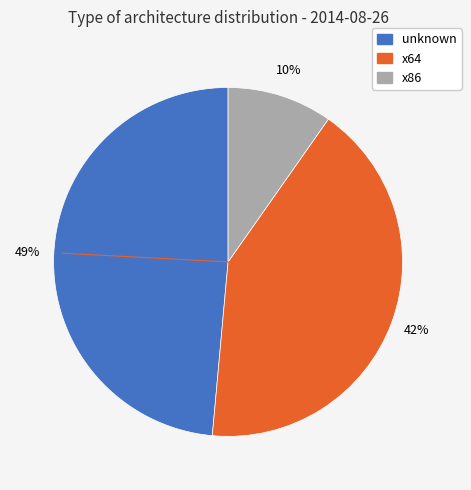

Which has a higher value, x64 or unknown?

unknown